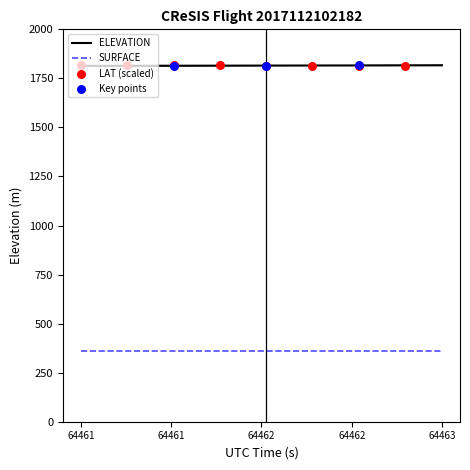

At how many categories does at least one series exceed 1017?

40